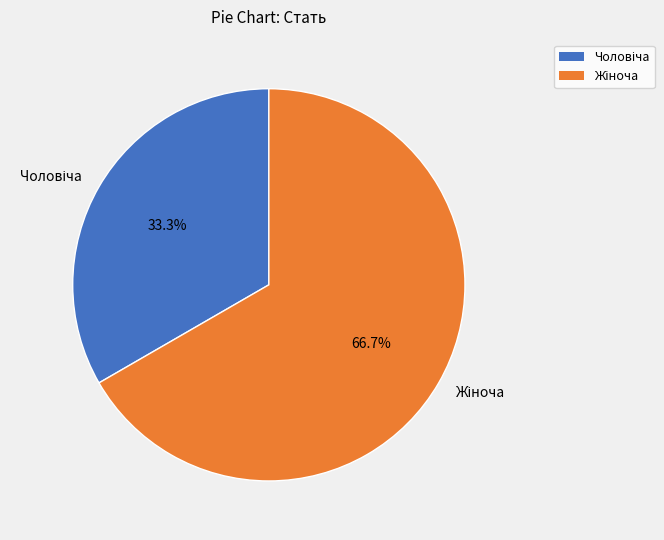

Is there a majority slice in this chart?

Yes